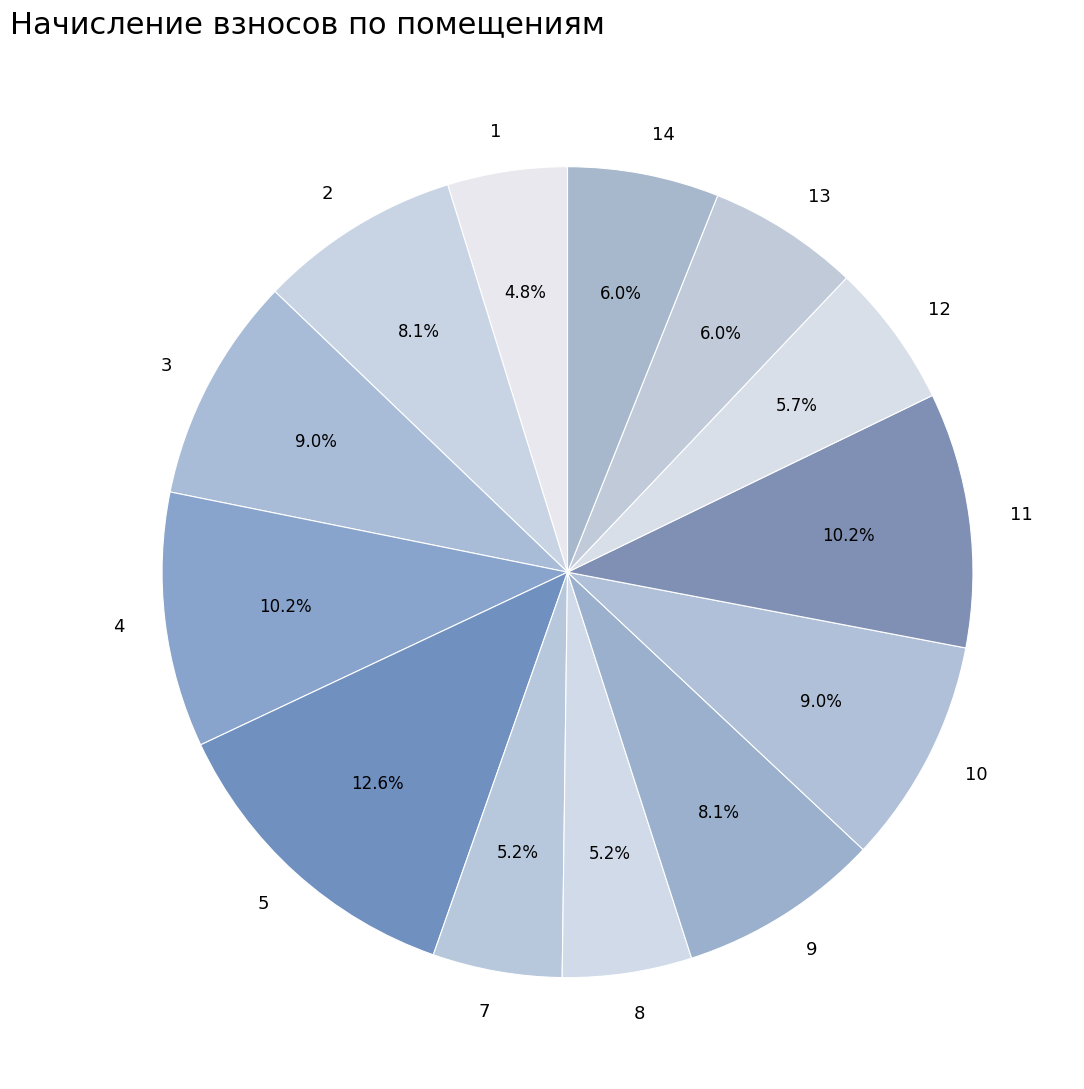

To the nearest percent, what portion does 14 represent?

6%